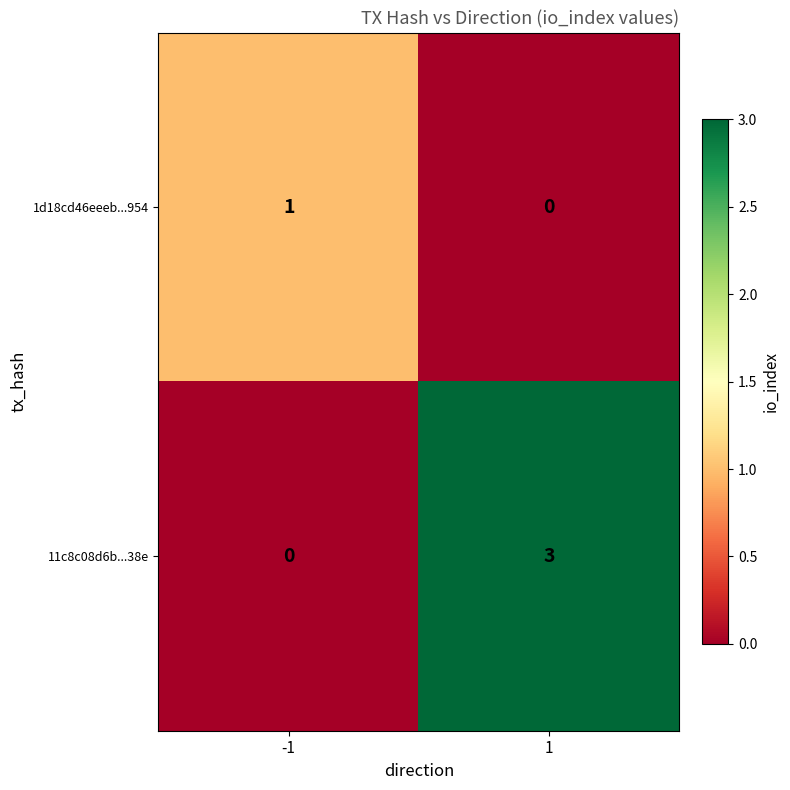

What is the total value across all series at 1?

3